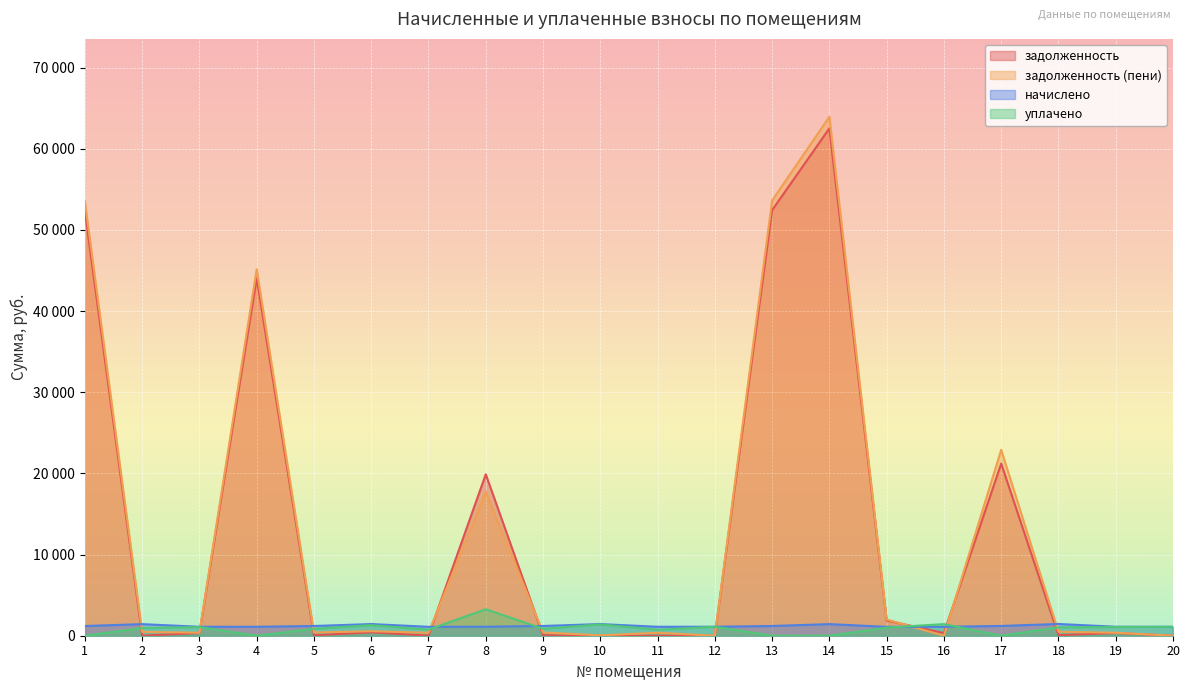

The value of начислено at 5 is 1863.8. True or false?

False